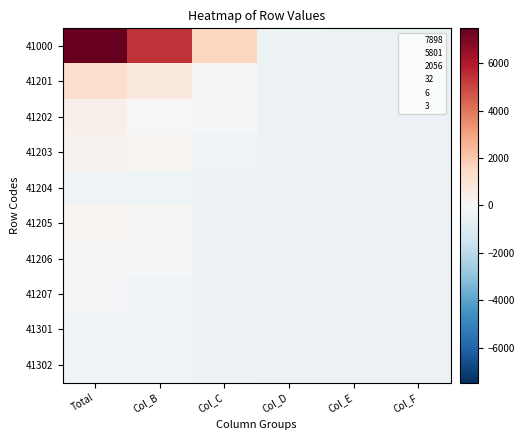

Reading right to left, transcribe all the data shown in this chart.

41000: Col_F=-417.4	Col_E=-414.4	Col_D=-388.4	Col_C=1635.6	Col_B=5380.6	Total=7477.6
41201: Col_F=-418.4	Col_E=-419.4	Col_D=-417.4	Col_C=59.6	Col_B=717.6	Total=1203.6
41202: Col_F=-420.4	Col_E=-420.4	Col_D=-418.4	Col_C=-90.4	Col_B=47.6	Total=379.6
41203: Col_F=-420.4	Col_E=-419.4	Col_D=-419.4	Col_C=-309.4	Col_B=170.6	Total=283.6
41204: Col_F=-420.4	Col_E=-420.4	Col_D=-420.4	Col_C=-360.4	Col_B=-296.4	Total=-236.4
41205: Col_F=-420.4	Col_E=-420.4	Col_D=-404.4	Col_C=-358.4	Col_B=69.6	Total=147.6
41206: Col_F=-420.4	Col_E=-420.4	Col_D=-416.4	Col_C=-374.4	Col_B=-137.4	Total=-87.4
41207: Col_F=-420.4	Col_E=-419.4	Col_D=-420.4	Col_C=-352.4	Col_B=-214.4	Total=-145.4
41301: Col_F=-420.4	Col_E=-420.4	Col_D=-420.4	Col_C=-406.4	Col_B=-342.4	Total=-328.4
41302: Col_F=-420.4	Col_E=-420.4	Col_D=-420.4	Col_C=-377.4	Col_B=-330.4	Total=-287.4